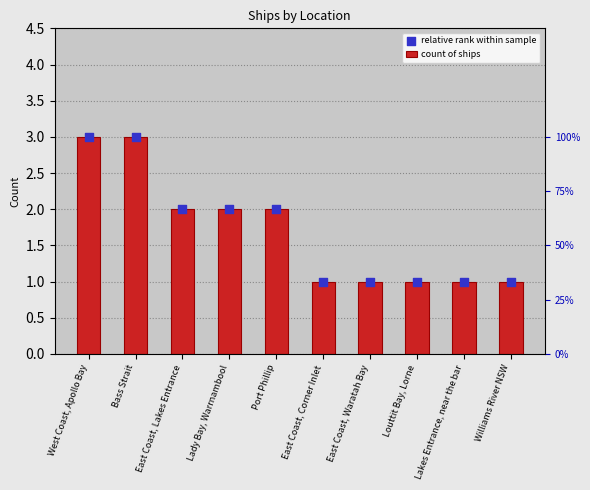

Which series has the largest total across all categories?

count of ships